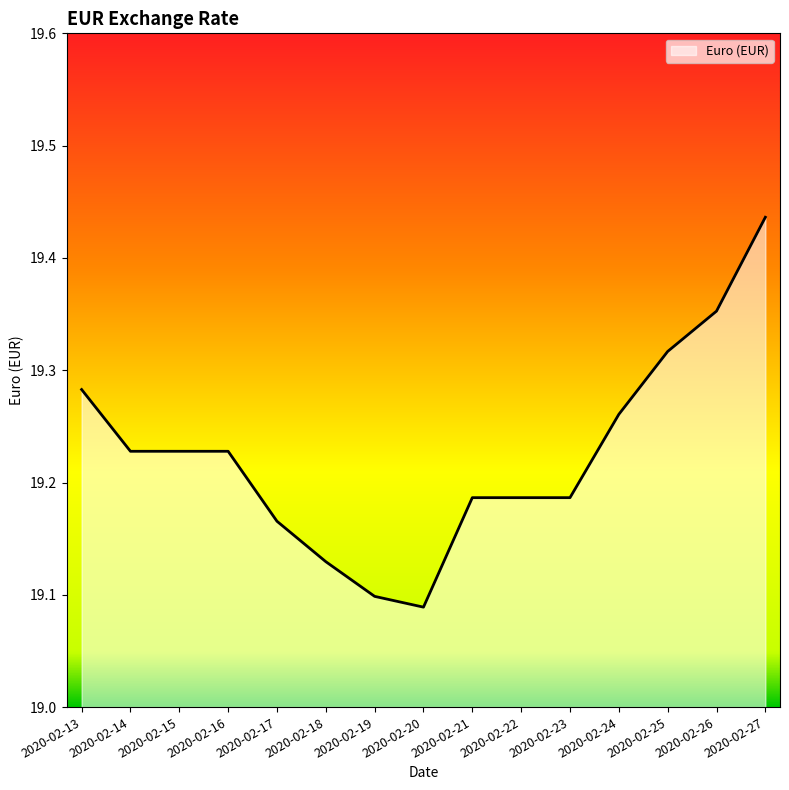

True or false: the data shows 8.5 at 2020-02-26.

False